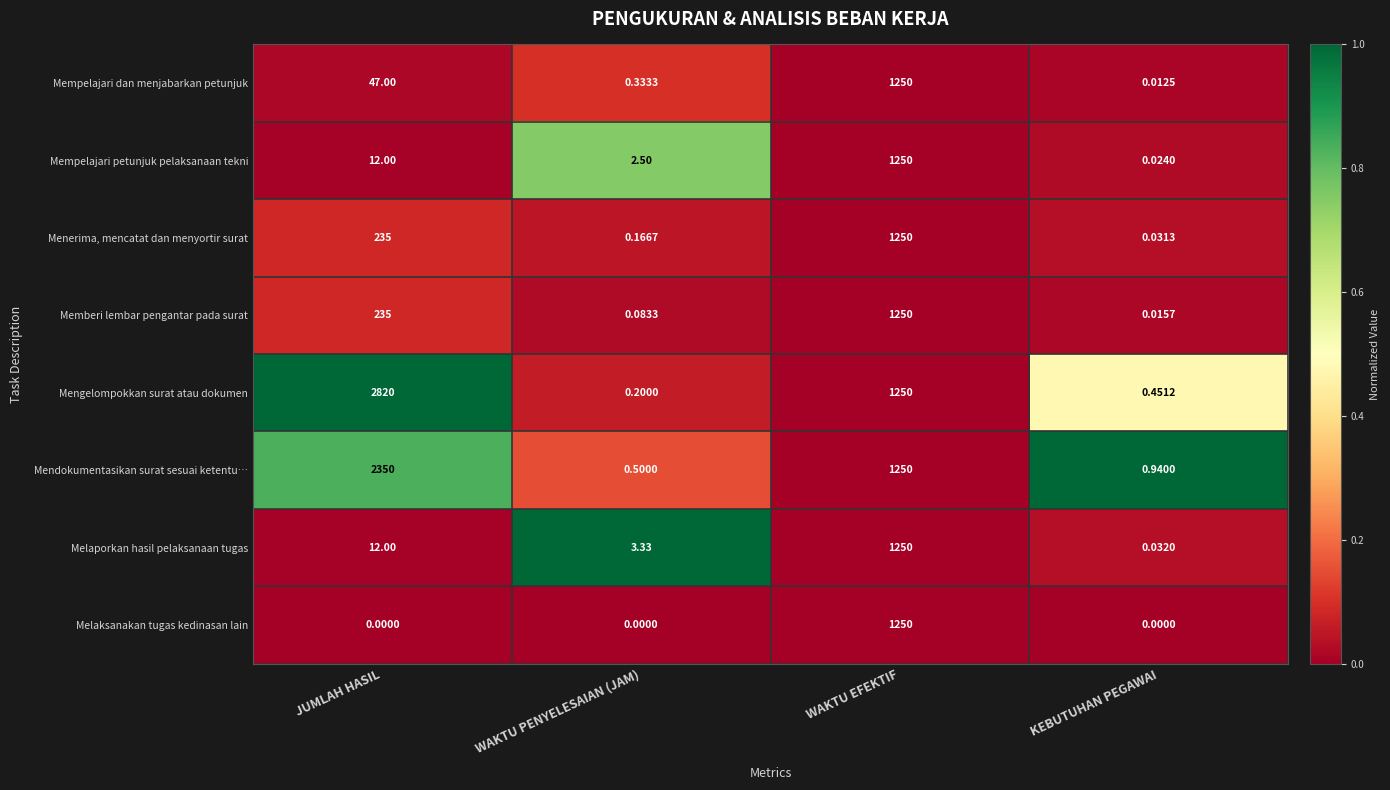

At WAKTU PENYELESAIAN (JAM), list the series in order from smallest to largest.

Melaksanakan tugas kedinasan lain, Memberi lembar pengantar pada surat, Menerima, mencatat dan menyortir surat, Mengelompokkan surat atau dokumen, Mempelajari dan menjabarkan petunjuk, Mendokumentasikan surat sesuai ketentu…, Mempelajari petunjuk pelaksanaan tekni, Melaporkan hasil pelaksanaan tugas